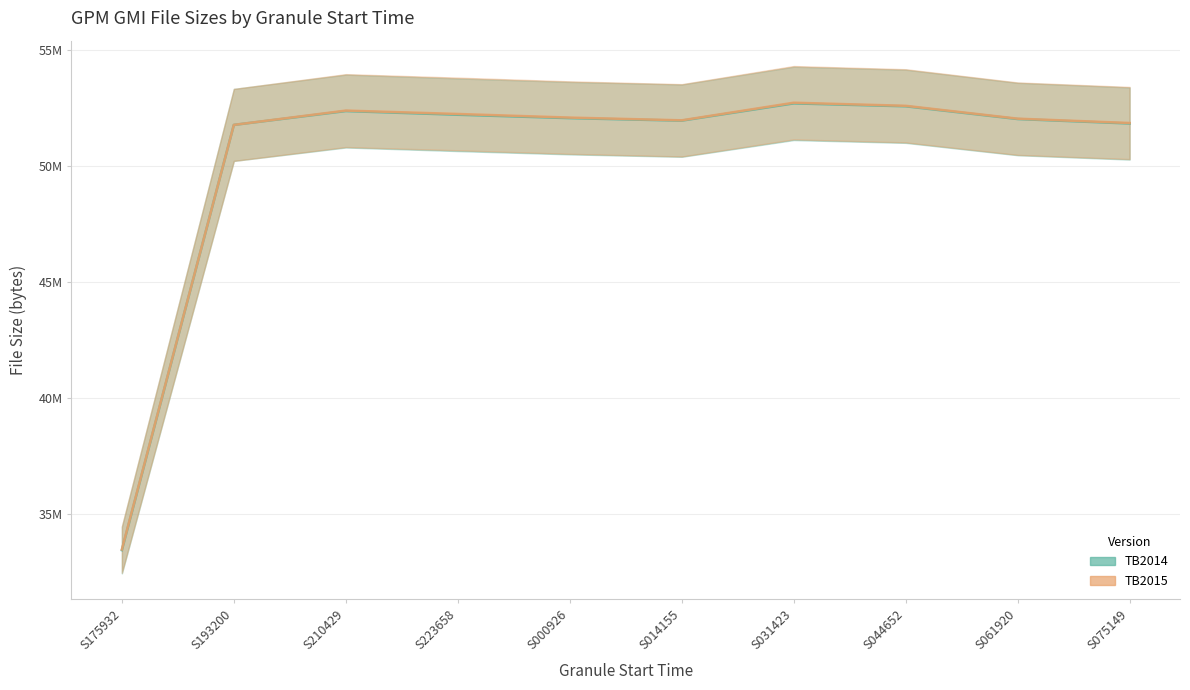

Rank the series by their maximum value, from highest to lowest.

TB2015, TB2014